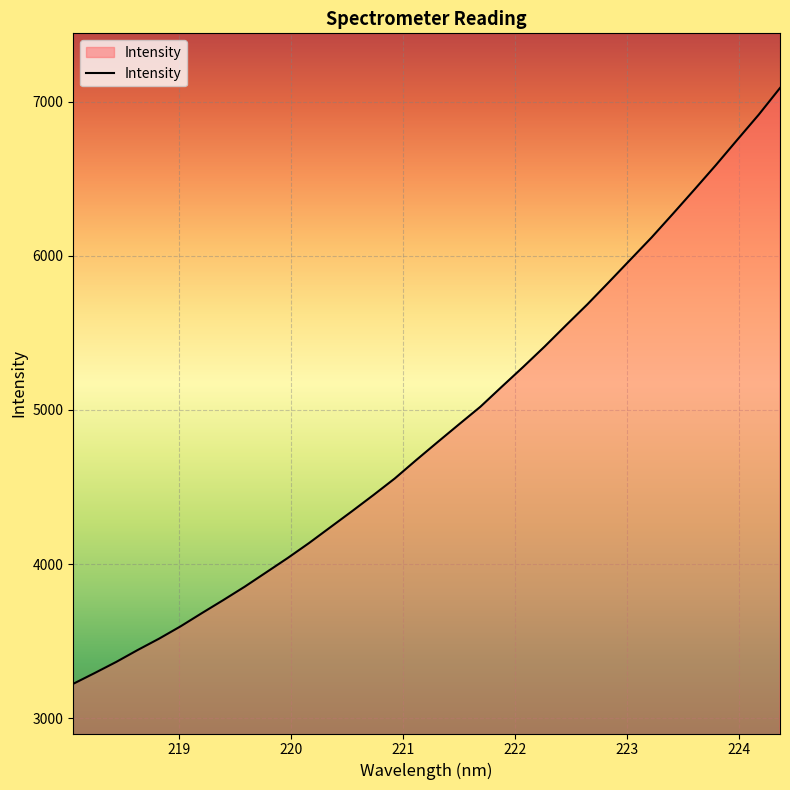

What is the difference between the maximum and minimum values?

3863.9